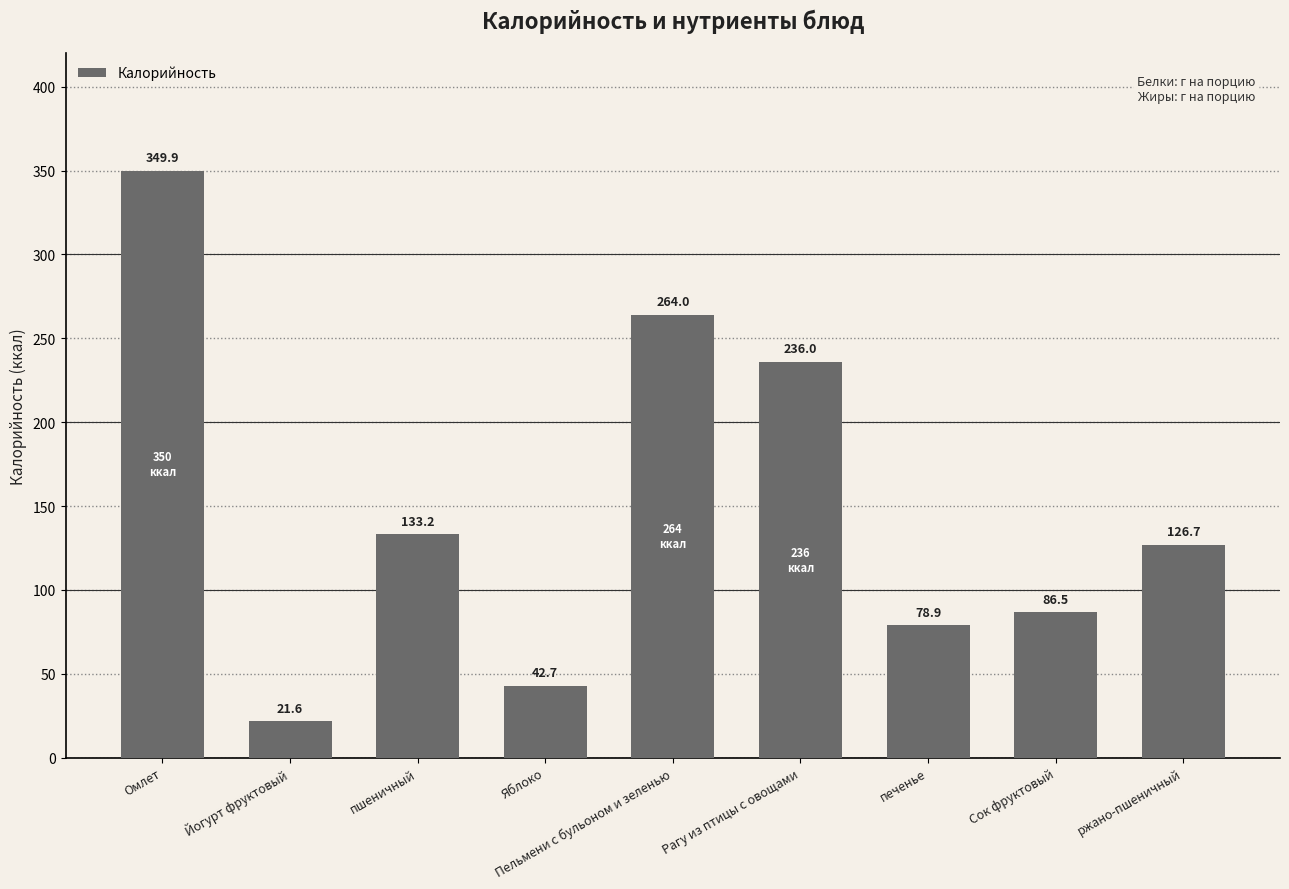

Is it true that the value at Сок фруктовый is 86.5?

True